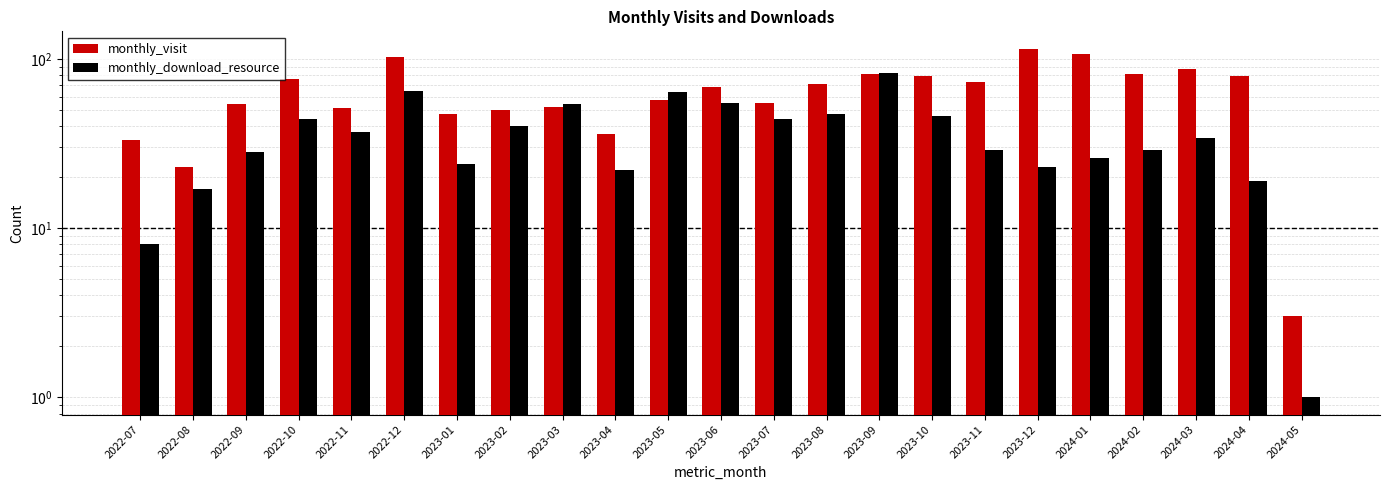

What is the difference between the maximum and minimum values in the monthly_visit series?

112